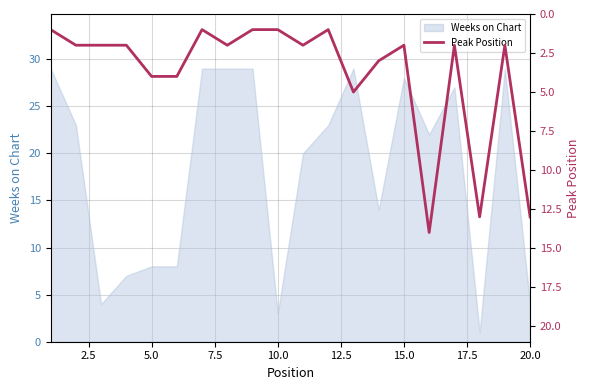

The Weeks on Chart series shows 8 at 5.0. True or false?

True